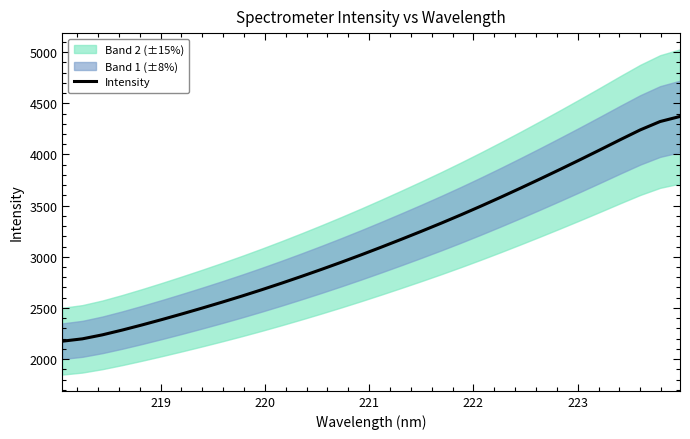

What is the maximum value for Intensity?

4371.2